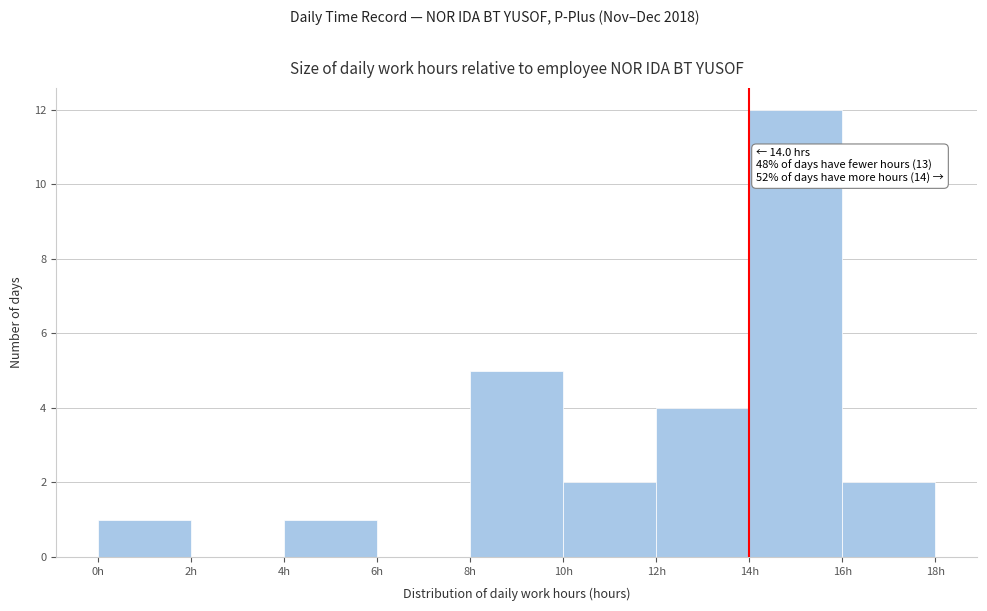

Which range on the x-axis has the tallest bar?

14 to 16